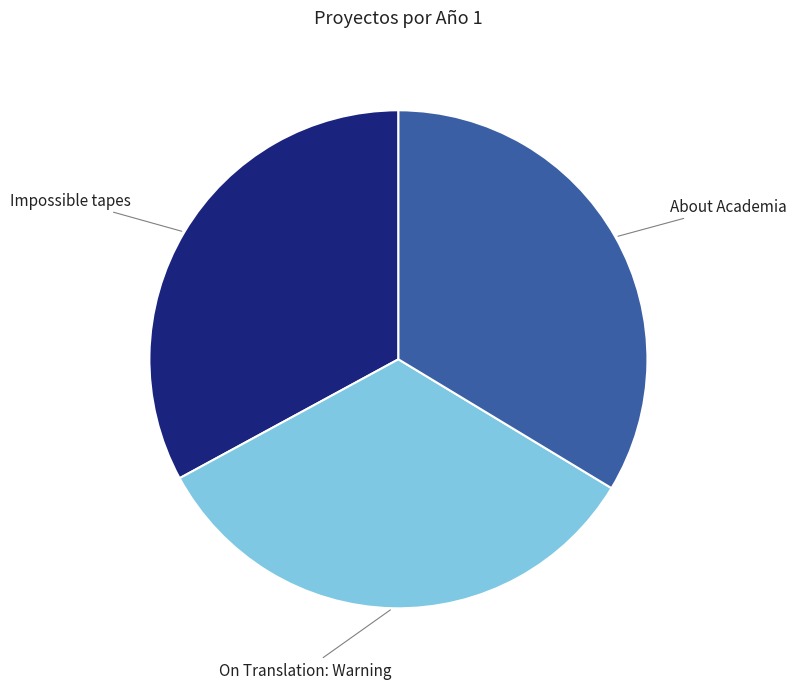

How many slices are in this pie chart?

3